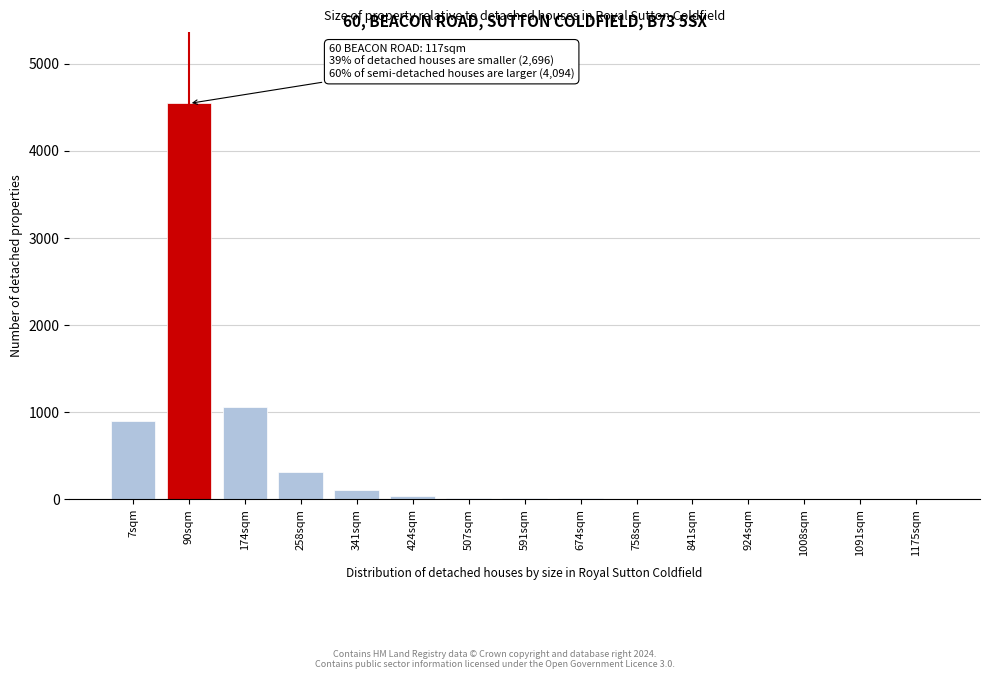

Which category has the highest value across all series?

90sqm